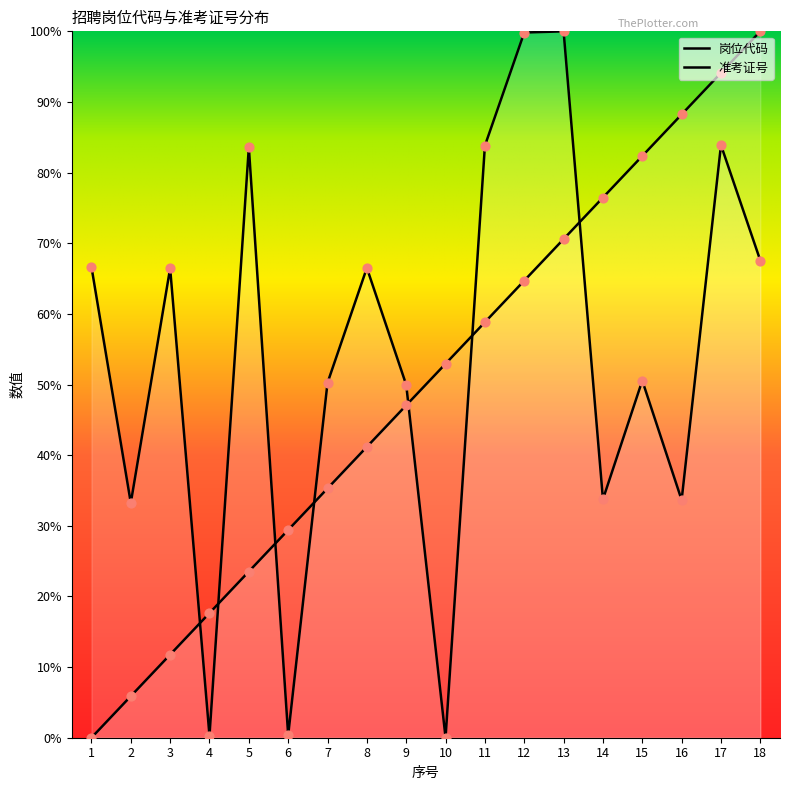

Which series reaches the minimum Y coordinate?

岗位代码